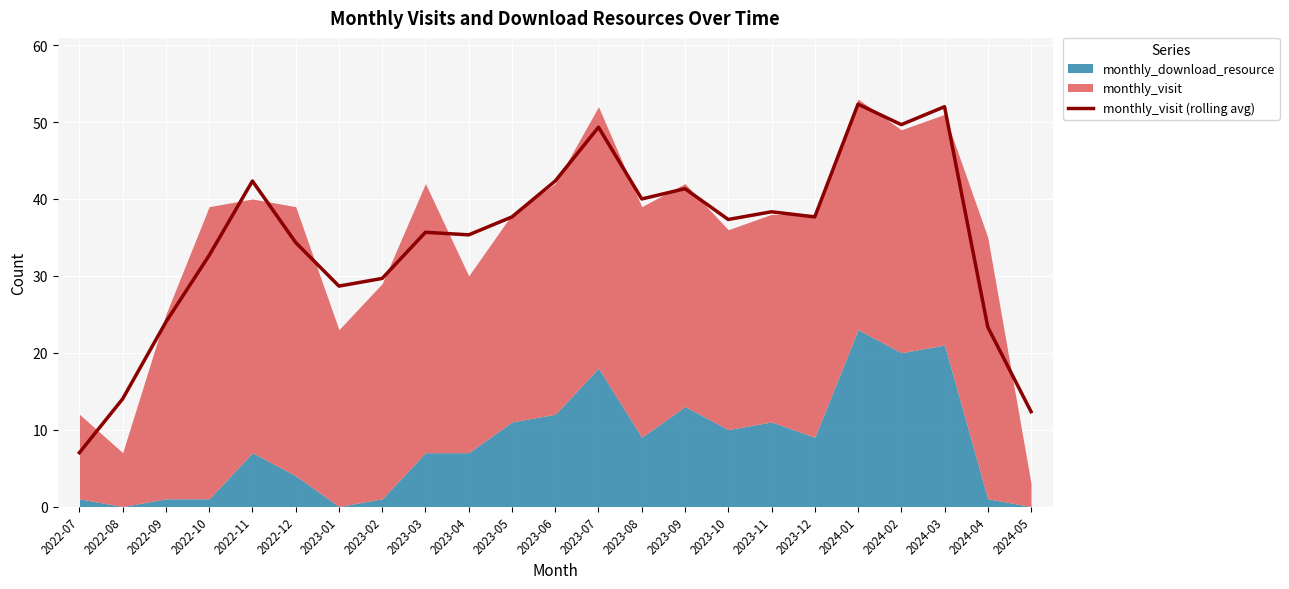

At which label does the data first exceed 37?

2022-11